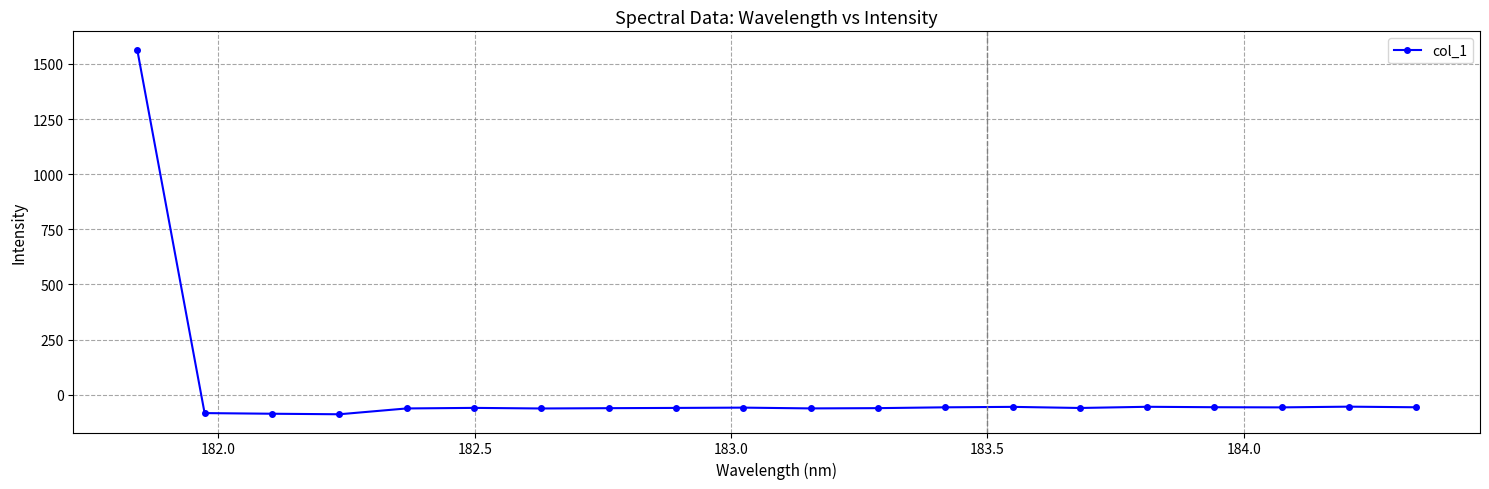

What is the sum of all values?

363.0